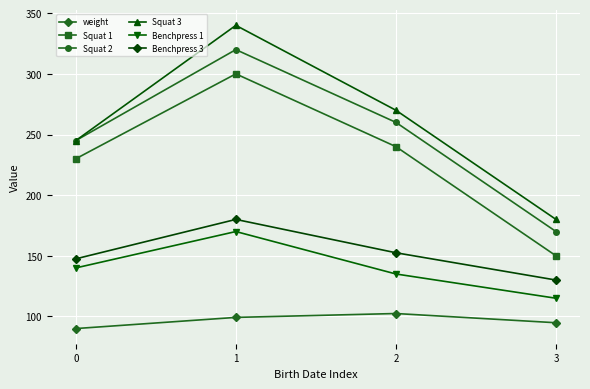

True or false: weight and Benchpress 3 intersect in this chart.

False